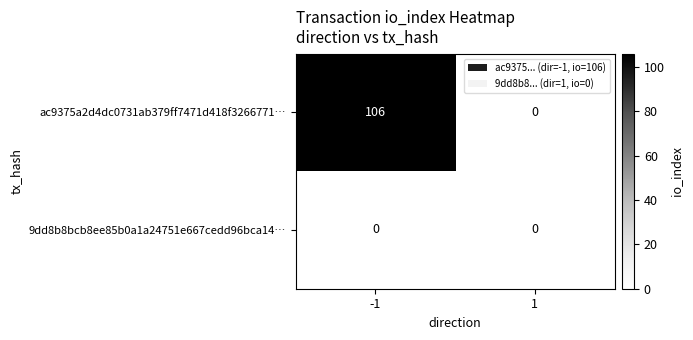

Which series has the widest spread of values?

ac9375a2d4dc0731ab379ff7471d418f3266771…